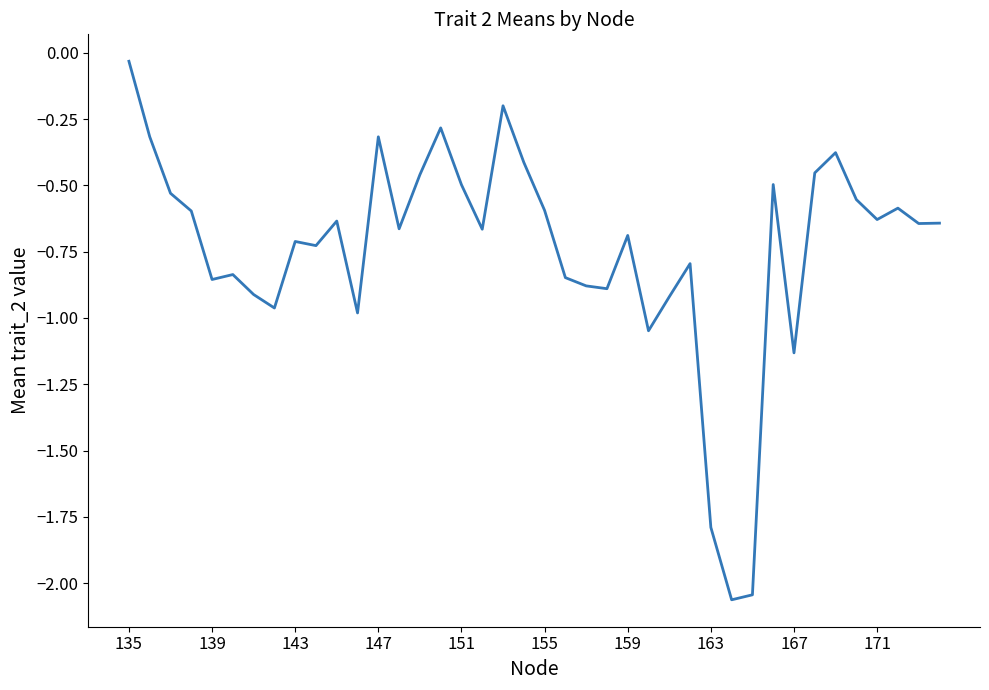

What is the difference between the maximum and minimum values?

2.0